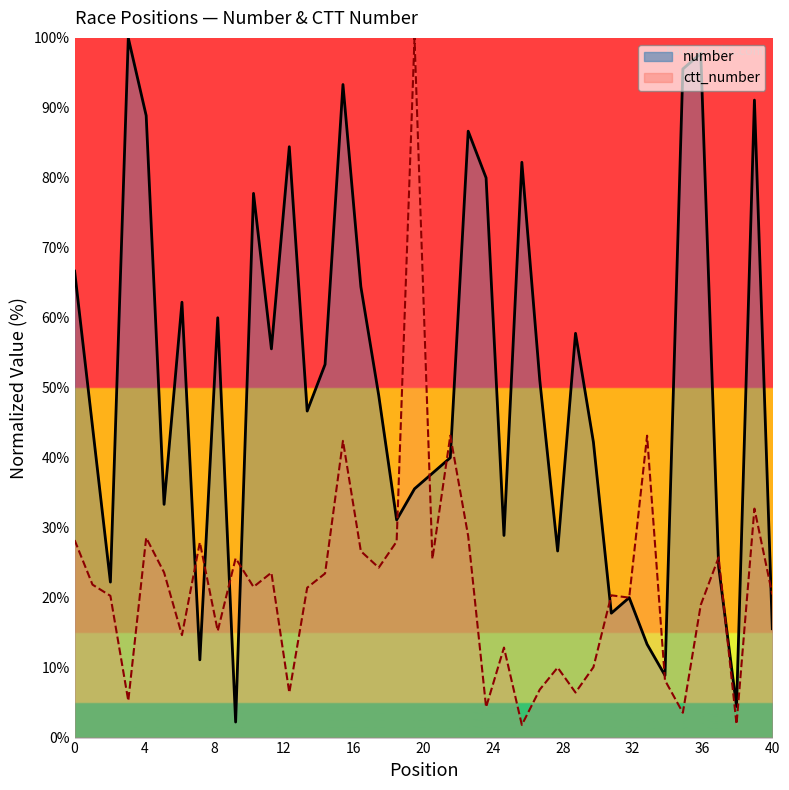

How many distinct data groups are displayed?

2